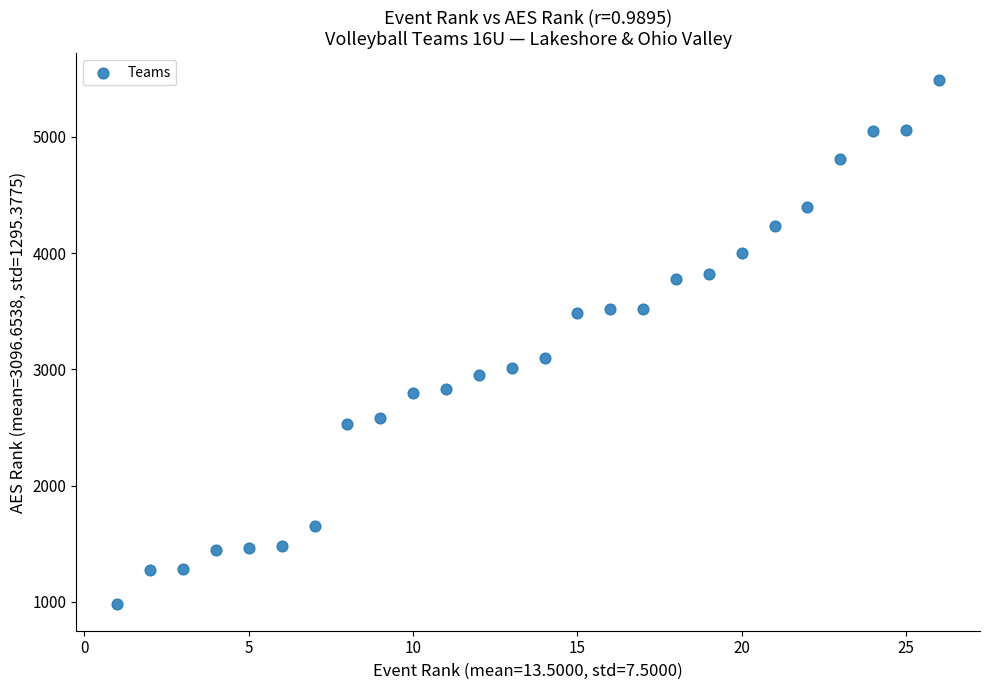

What Y value in the scatter plot is closest to 3235?

3094